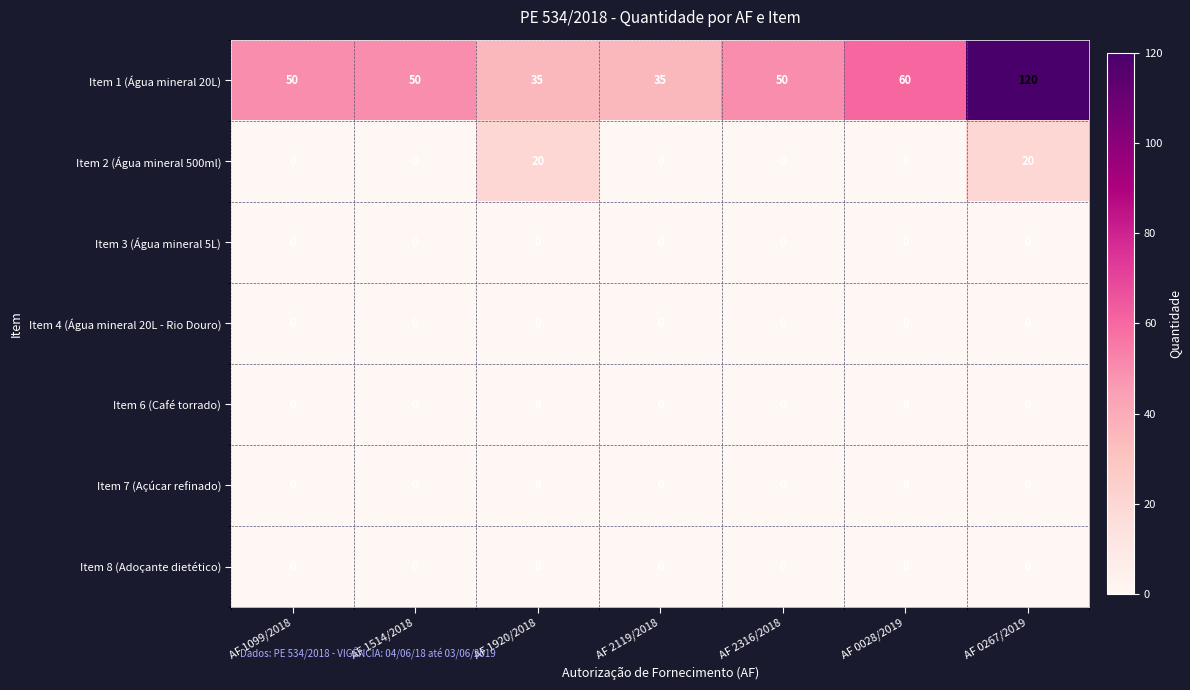

At which category does the chart reach its peak across all series?

AF 0267/2019